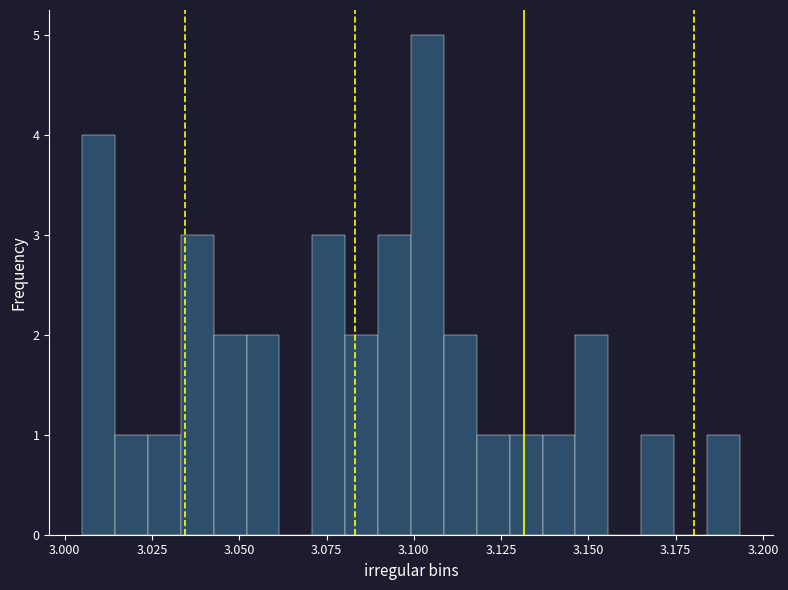

Read against the x-axis, roughly where is the centre of the tallest bar?

3.105